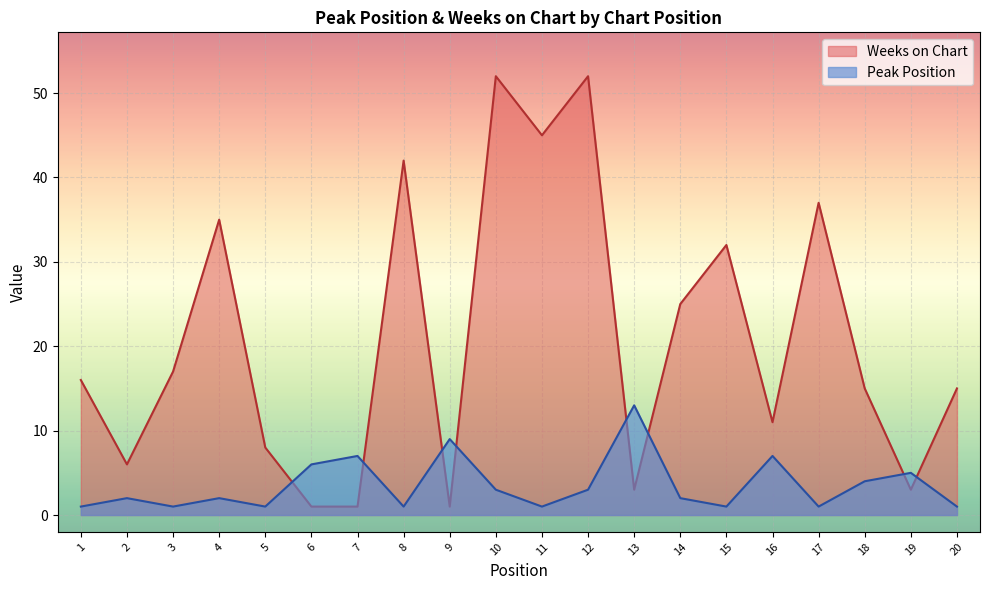

Rank the series by their maximum value, from lowest to highest.

Peak Position, Weeks on Chart